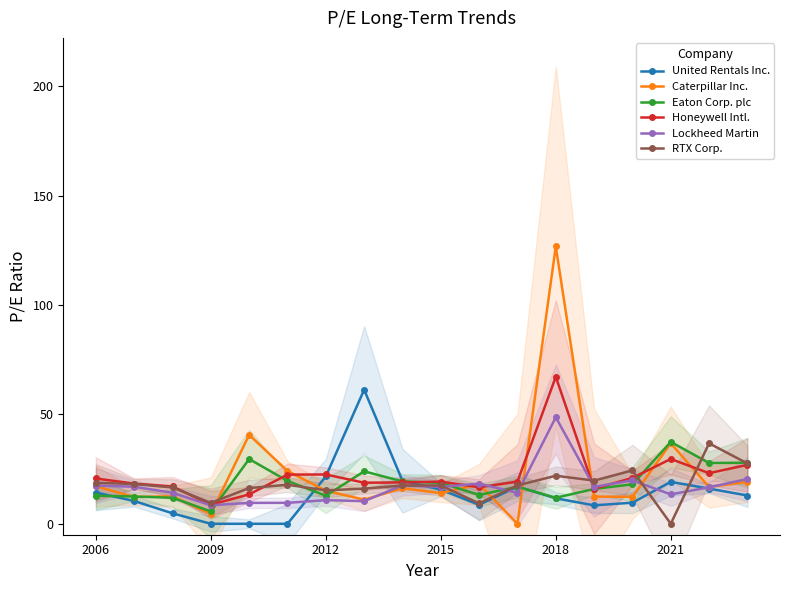

Which category has the highest value in the Caterpillar Inc. series?

2018